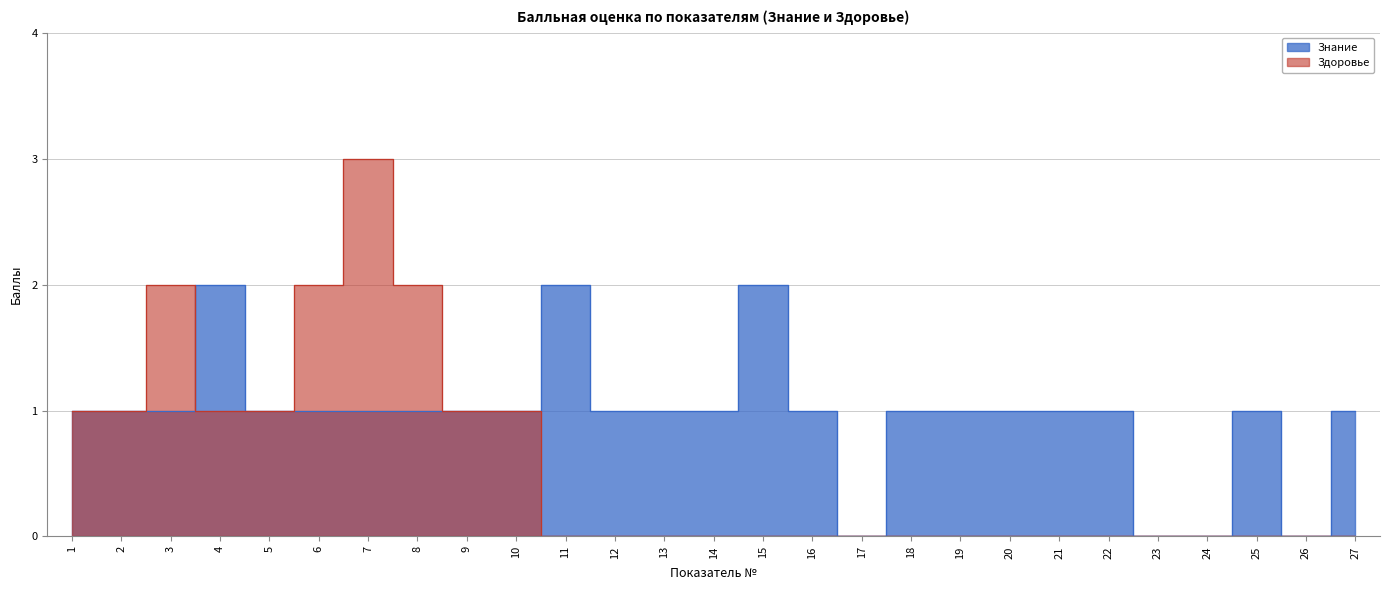

True or false: Здоровье has a value of 1 at 10.

True